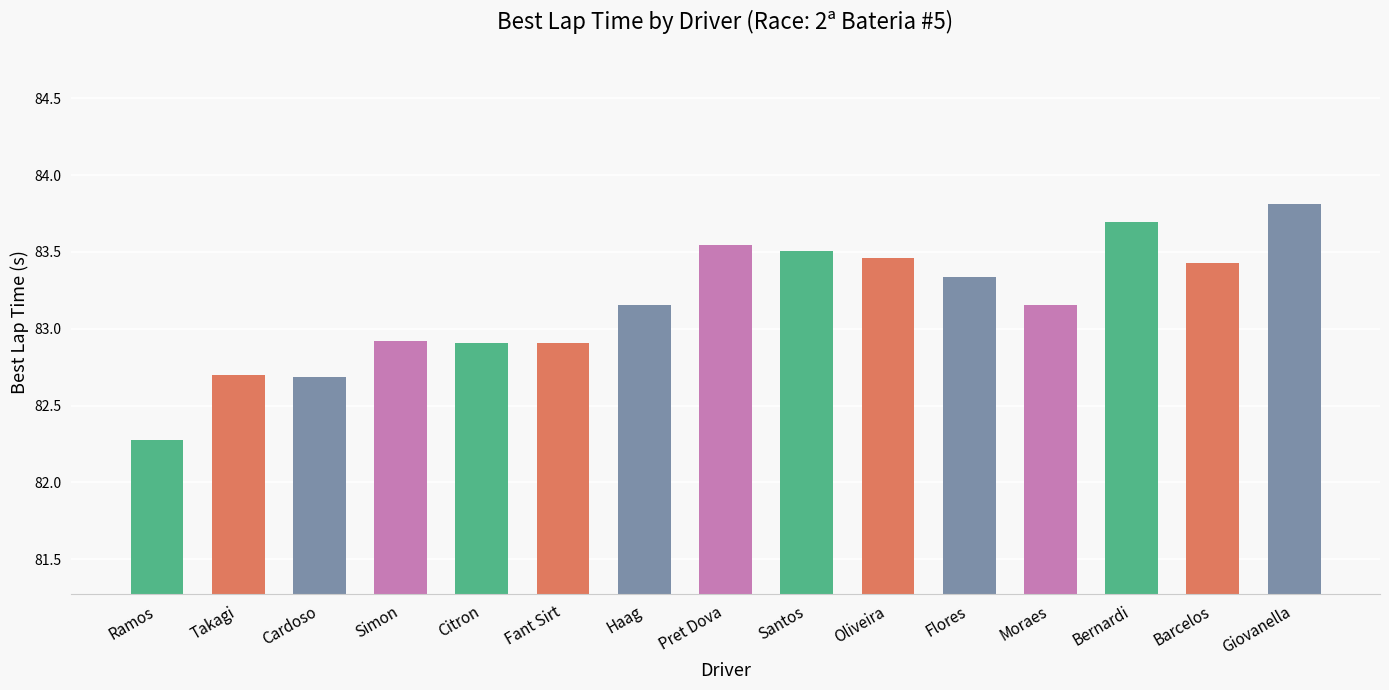

Count the number of data series in this chart.

1